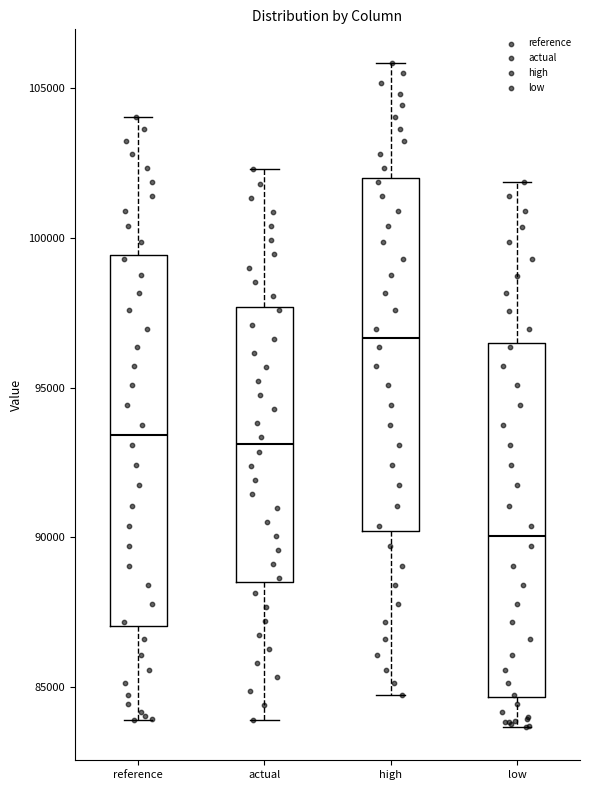

Reading left to right, transcribe this box plot: for each box, give where its median line is, the range the box spans, and where its two whiskers end, as read against the y-axis. The values are not printed on the chart, so give them approximately, as read against the axis.

reference: median 93500, box 87000 to 99500, whiskers 84000 to 104000
actual: median 93000, box 88500 to 97500, whiskers 84000 to 102500
high: median 96500, box 90000 to 102000, whiskers 84500 to 106000
low: median 90000, box 84500 to 96500, whiskers 83500 to 102000